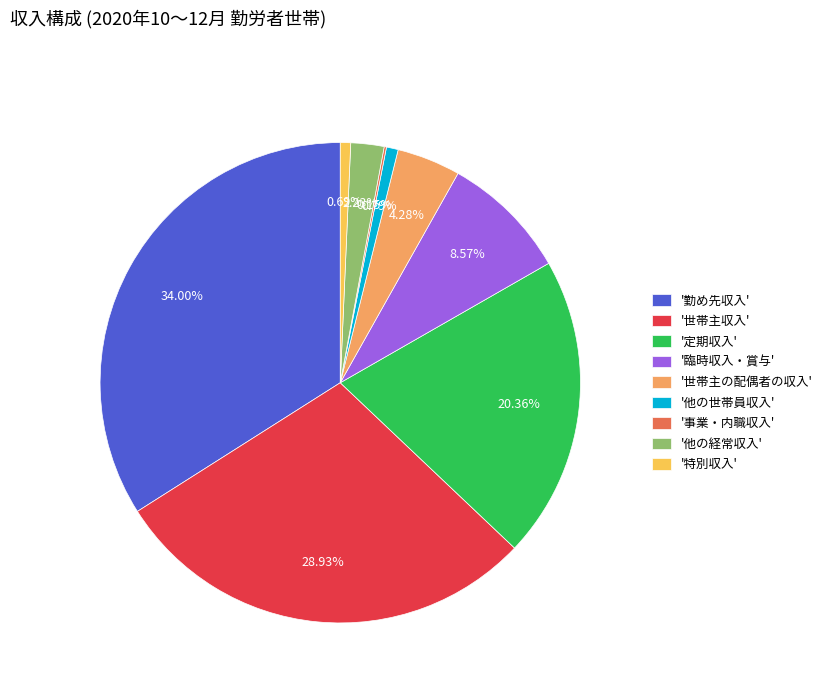

Does '他の世帯員収入' account for over 50% of the chart?

No